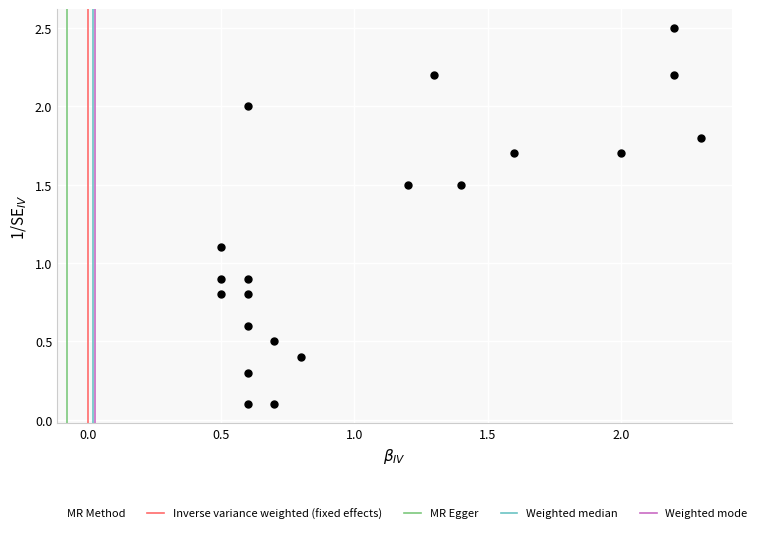

What is the range of X values (max minus min)?

1.8